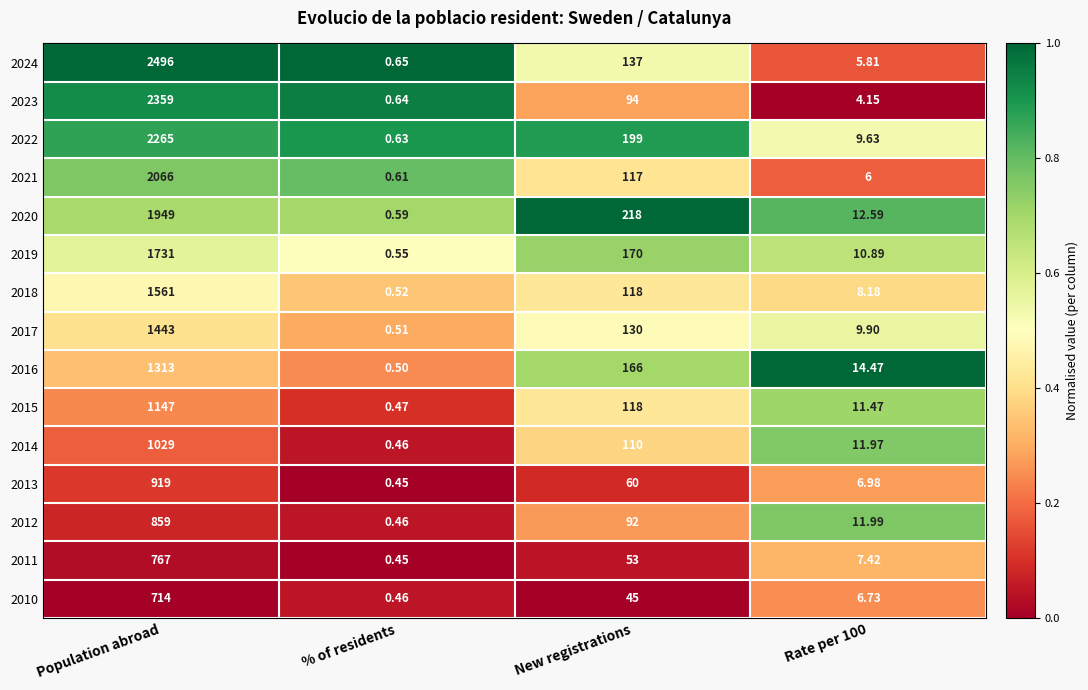

Where is 2023 nearest to the value 1179?

New registrations